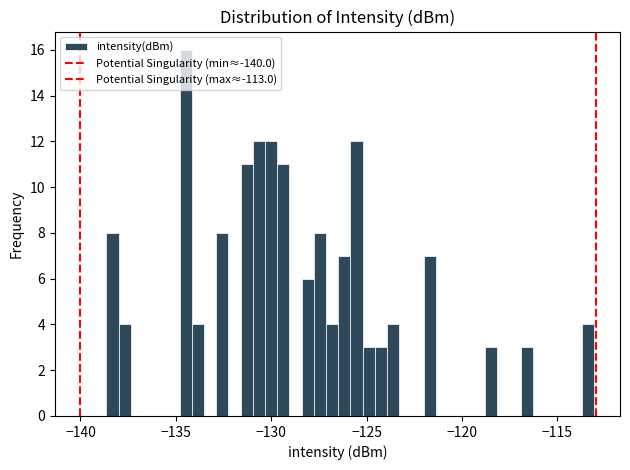

Around what value on the x-axis is the tallest bar? Give the approximate position of its centre, as read against the axis.

-134.5